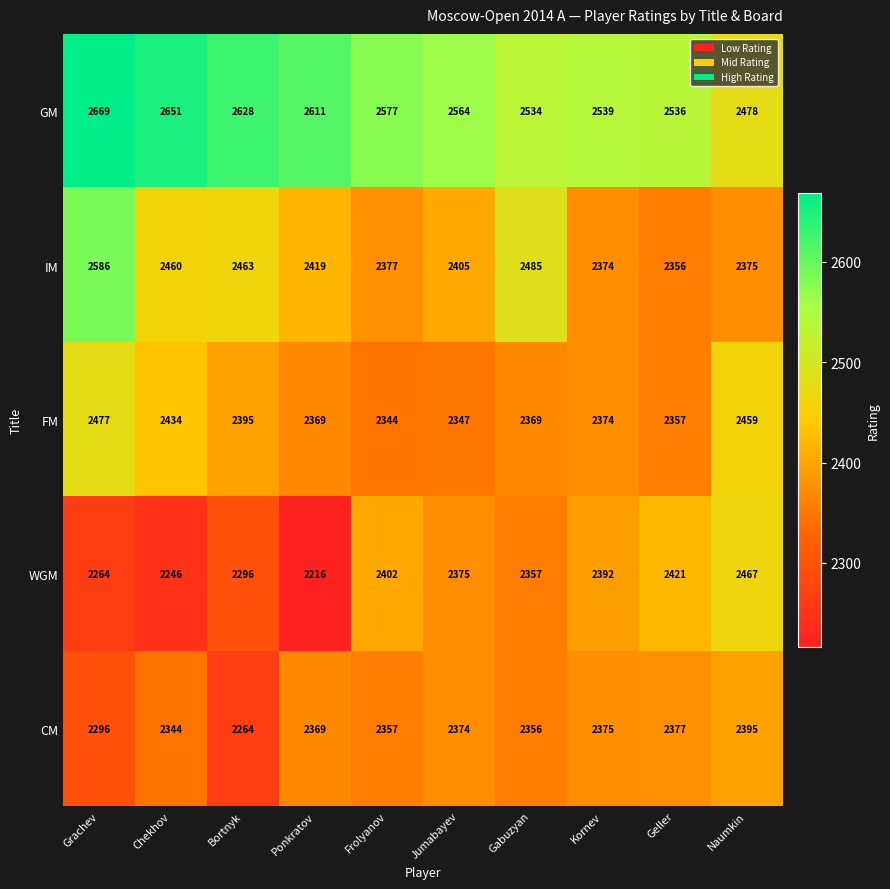

List the series in order of their peak value, lowest first.

CM, WGM, FM, IM, GM